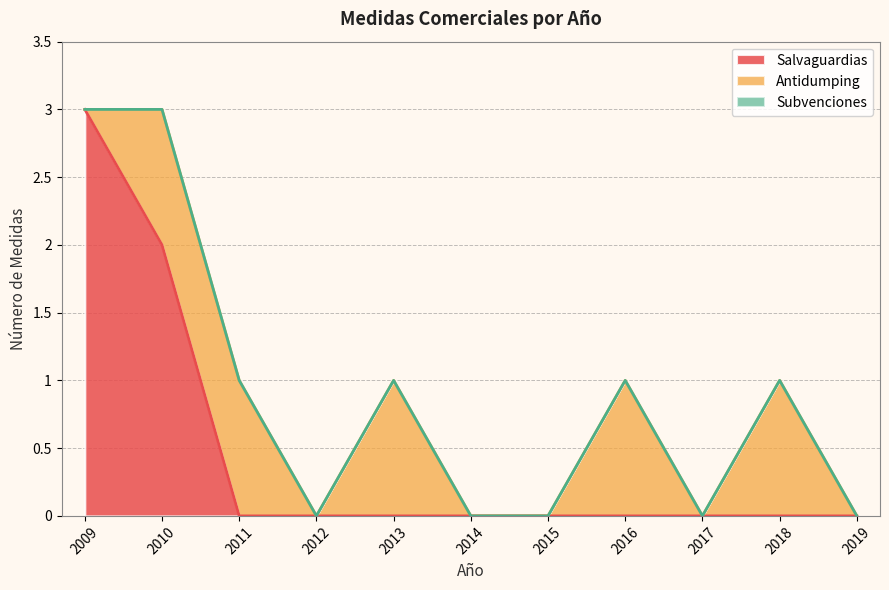

Where do Antidumping and Salvaguardias first cross each other?

2010 and 2011